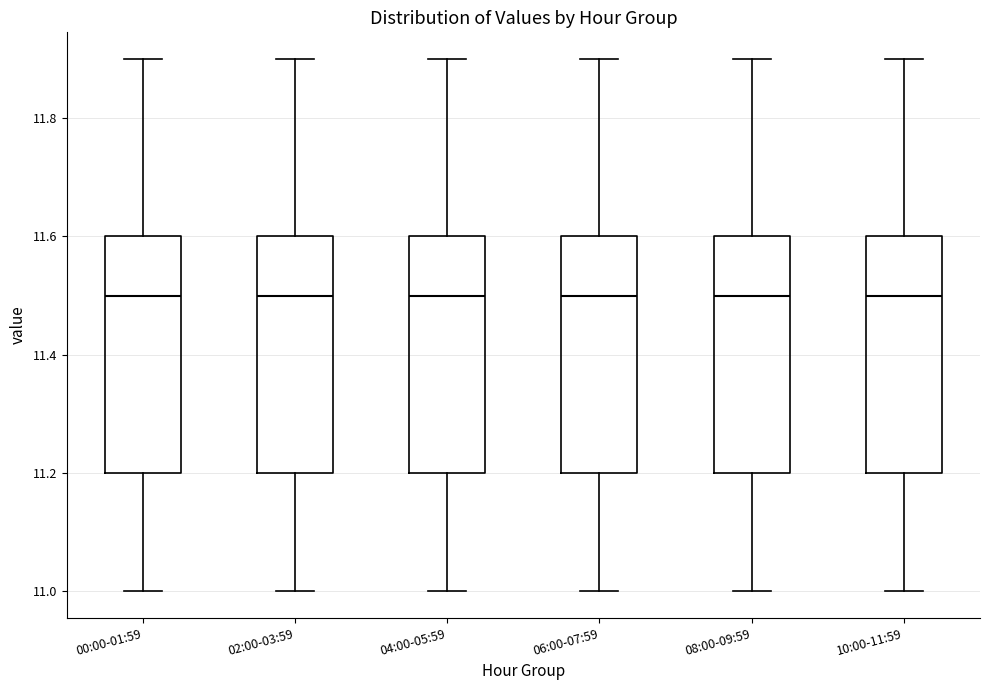

Reading left to right, read every box against the y-axis: the position of its median line, the range the box covers, and the ends of its whiskers. The values are not printed on the chart, so give them approximately, as read against the axis.

00:00-01:59: median 11.5, box 11.2 to 11.6, whiskers 11.0 to 11.9
02:00-03:59: median 11.5, box 11.2 to 11.6, whiskers 11.0 to 11.9
04:00-05:59: median 11.5, box 11.2 to 11.6, whiskers 11.0 to 11.9
06:00-07:59: median 11.5, box 11.2 to 11.6, whiskers 11.0 to 11.9
08:00-09:59: median 11.5, box 11.2 to 11.6, whiskers 11.0 to 11.9
10:00-11:59: median 11.5, box 11.2 to 11.6, whiskers 11.0 to 11.9